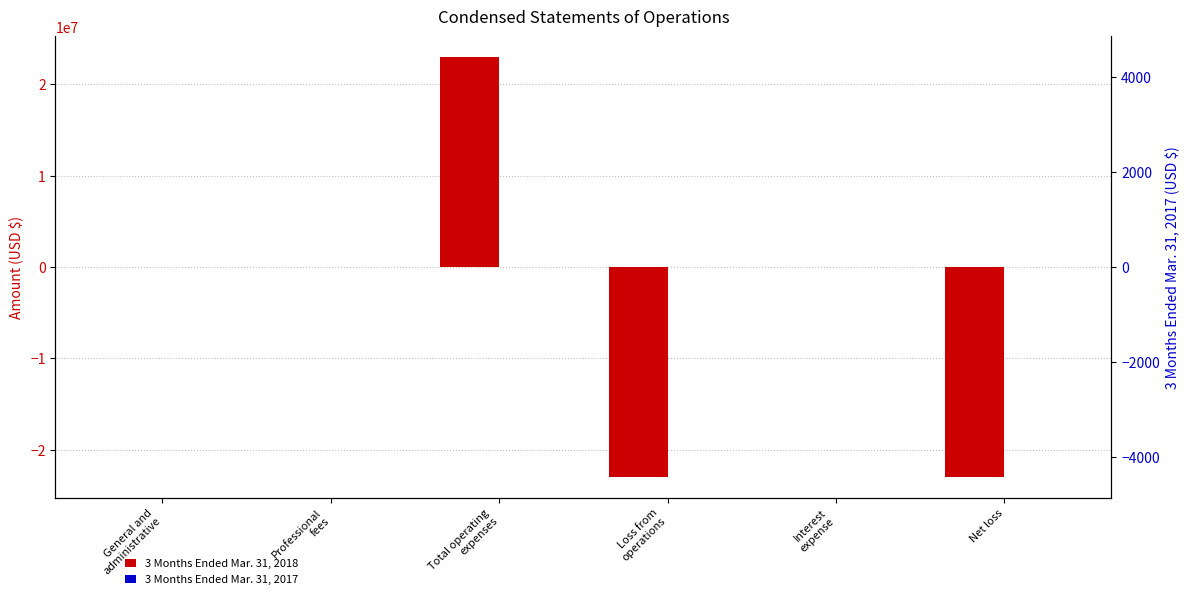

The value of 3 Months Ended Mar. 31, 2017 at Total operating
expenses is 2579. True or false?

False